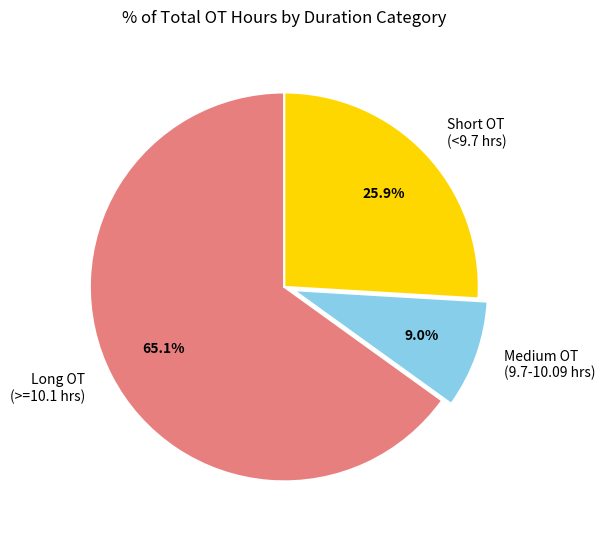

What is the largest slice in the pie chart?

Long OT (>=10.1 hrs)